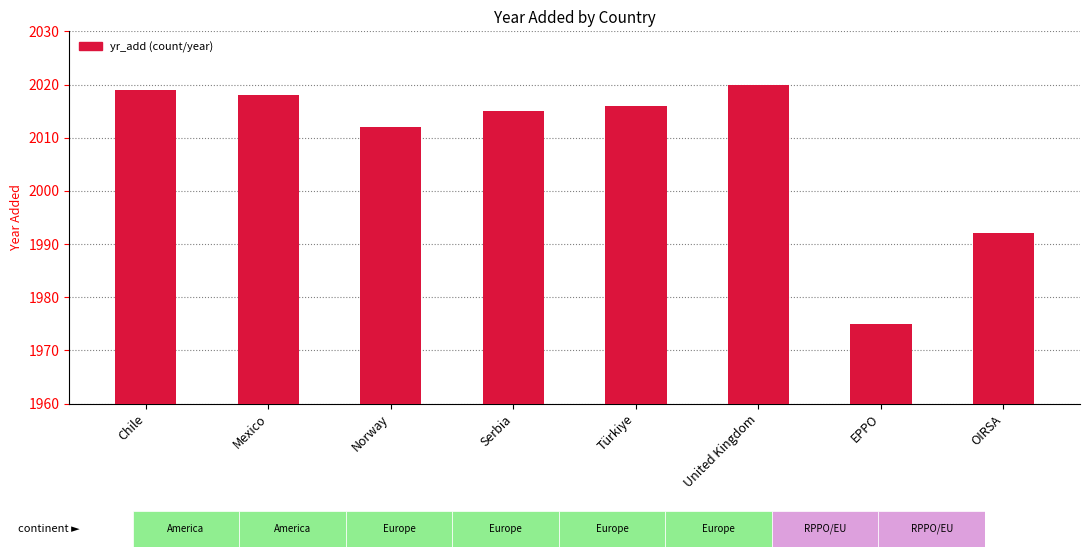

Between EPPO and Mexico, which is larger?

Mexico